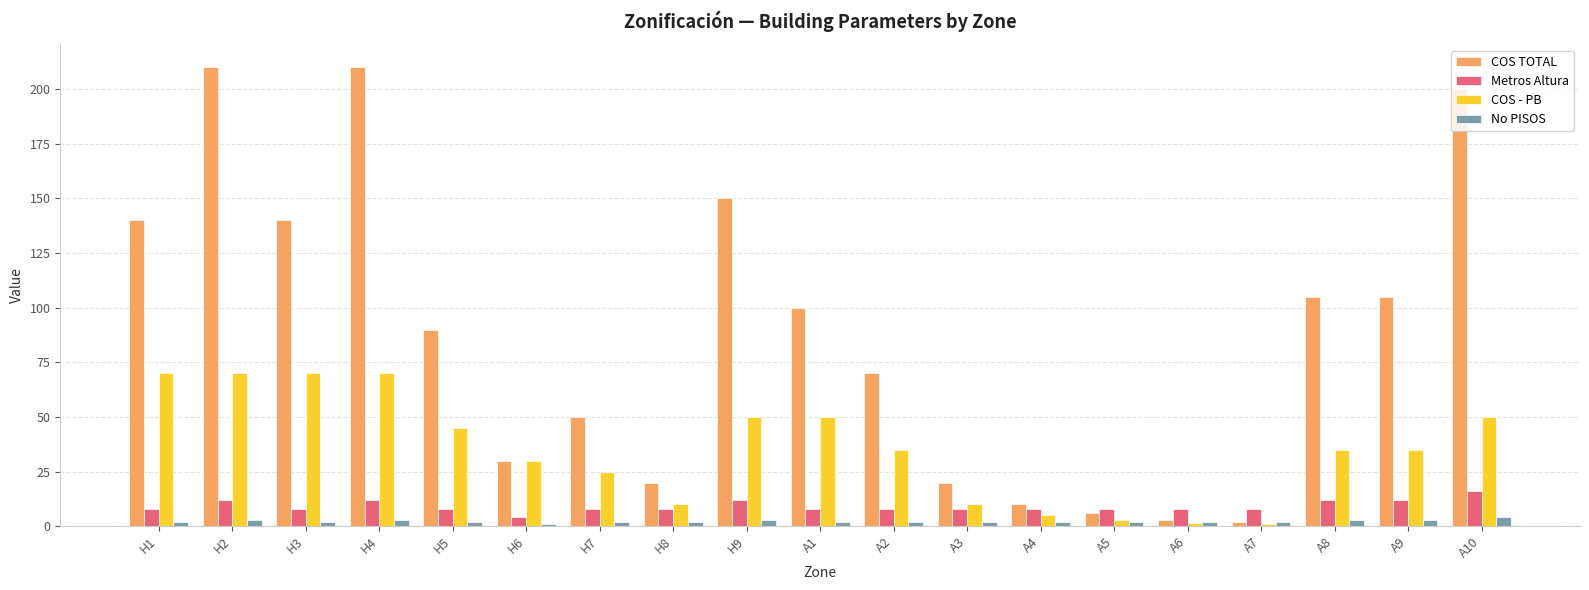

What is the label of the 8th bar from the left?

H8